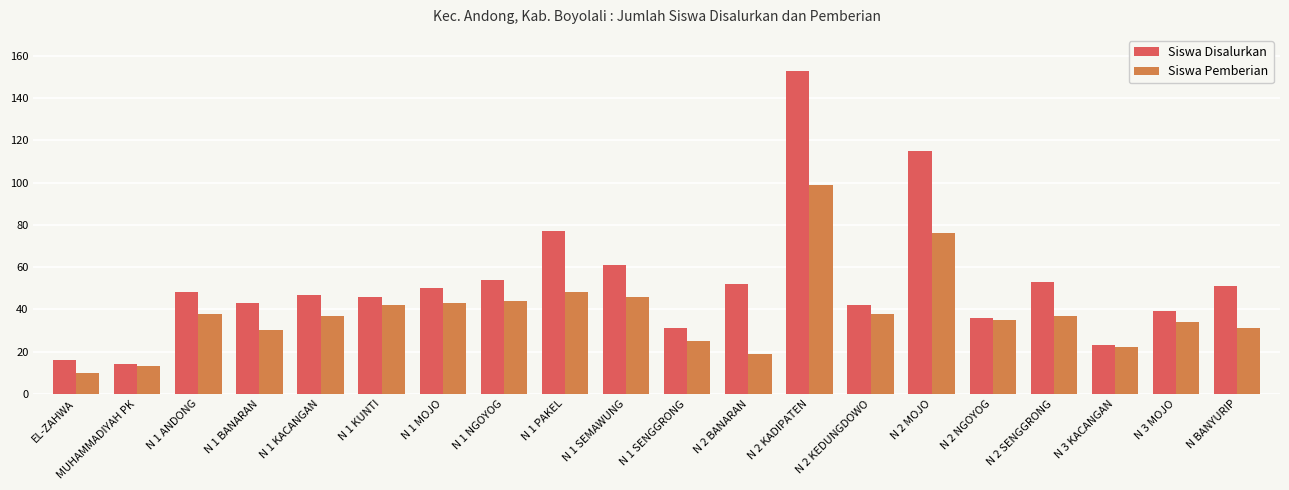

The Siswa Pemberian series shows 46 at N 1 SEMAWUNG. True or false?

True